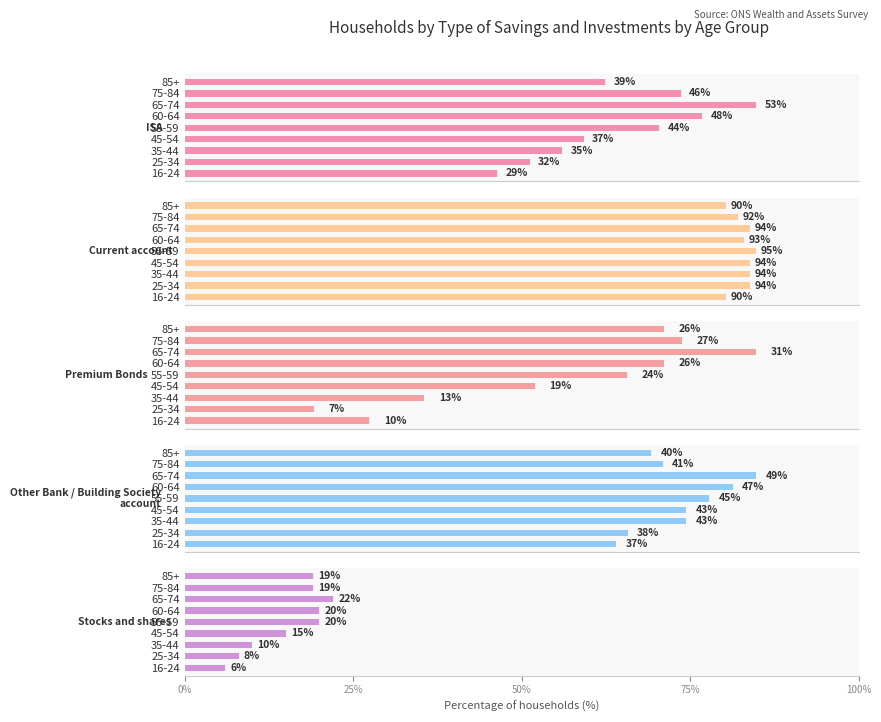

What is the value of the Current account bar at the 6th from the left?

93